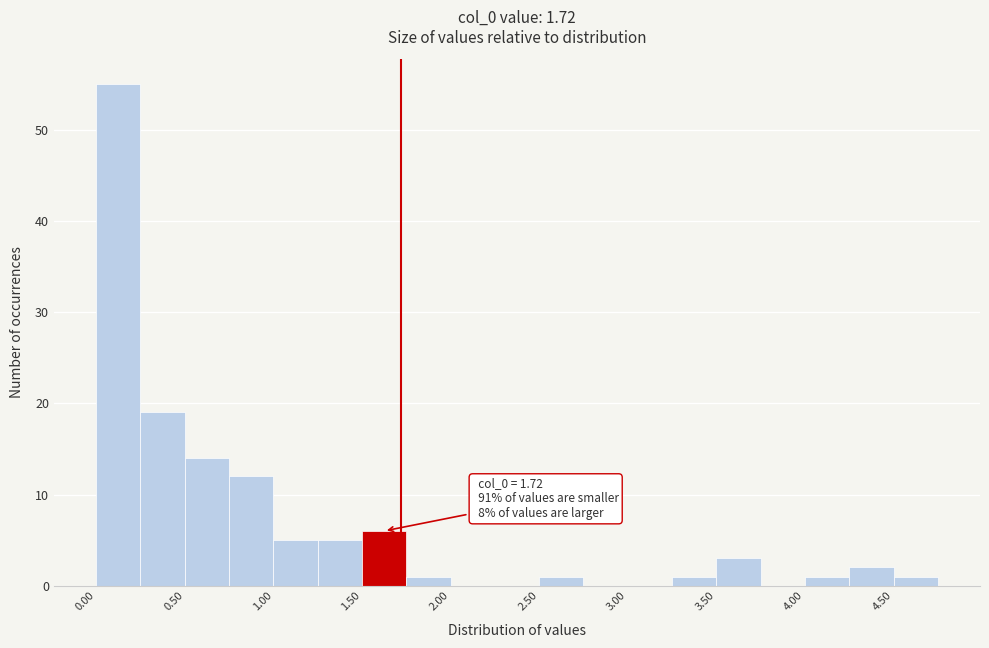

Which range on the x-axis has the tallest bar?

0.00 to 0.25